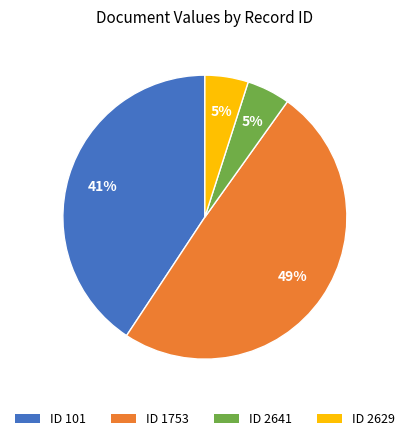

To the nearest percent, what is the difference between the largest and smallest slice percentages?

44%